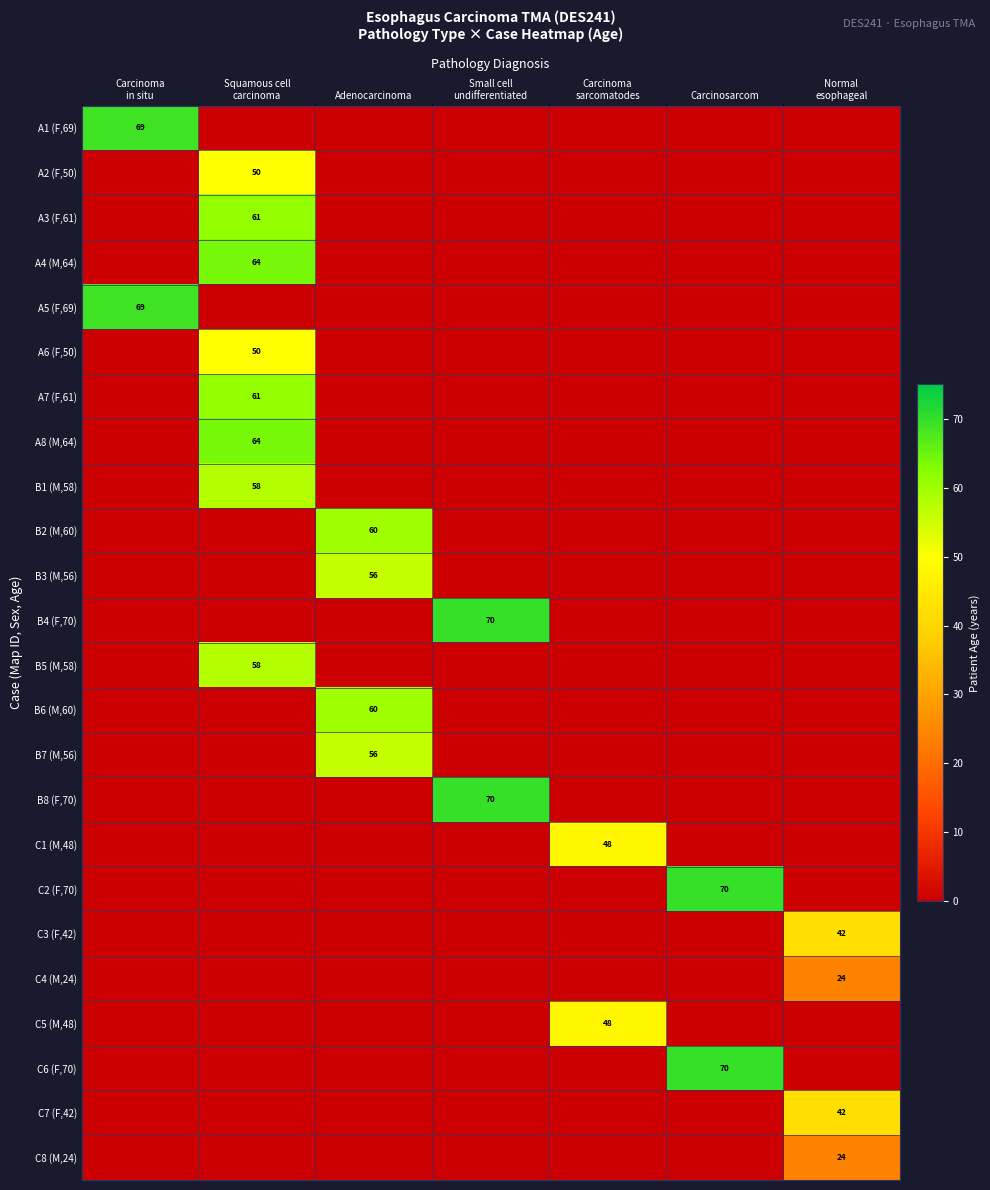

What is the greatest value displayed?

70